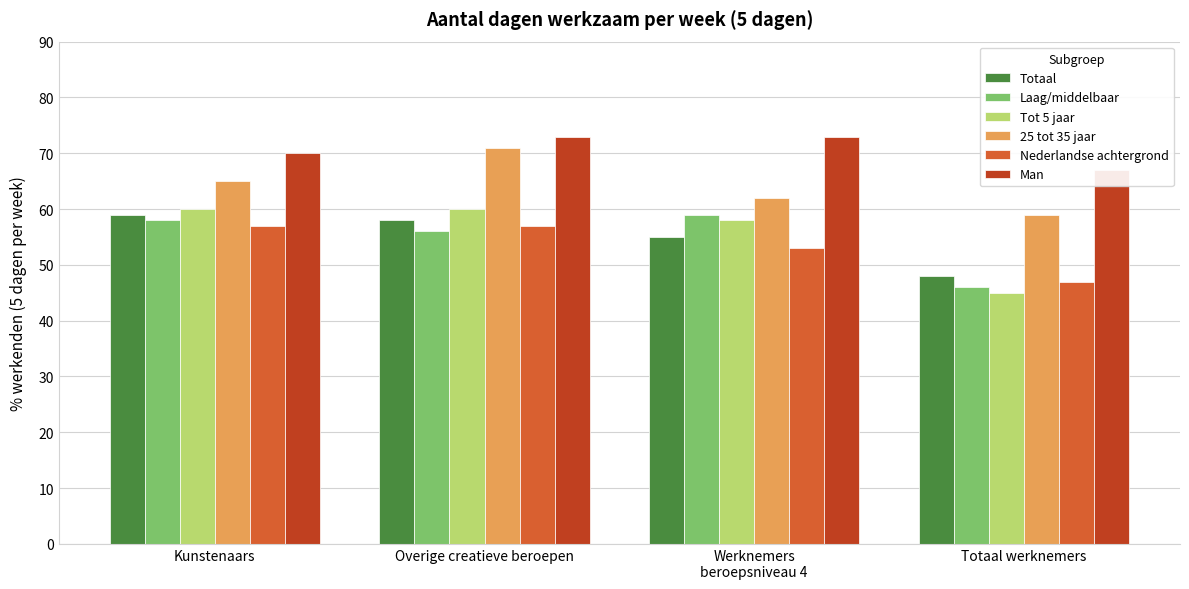

Read the Man value at Werknemers
beroepsniveau 4.

73